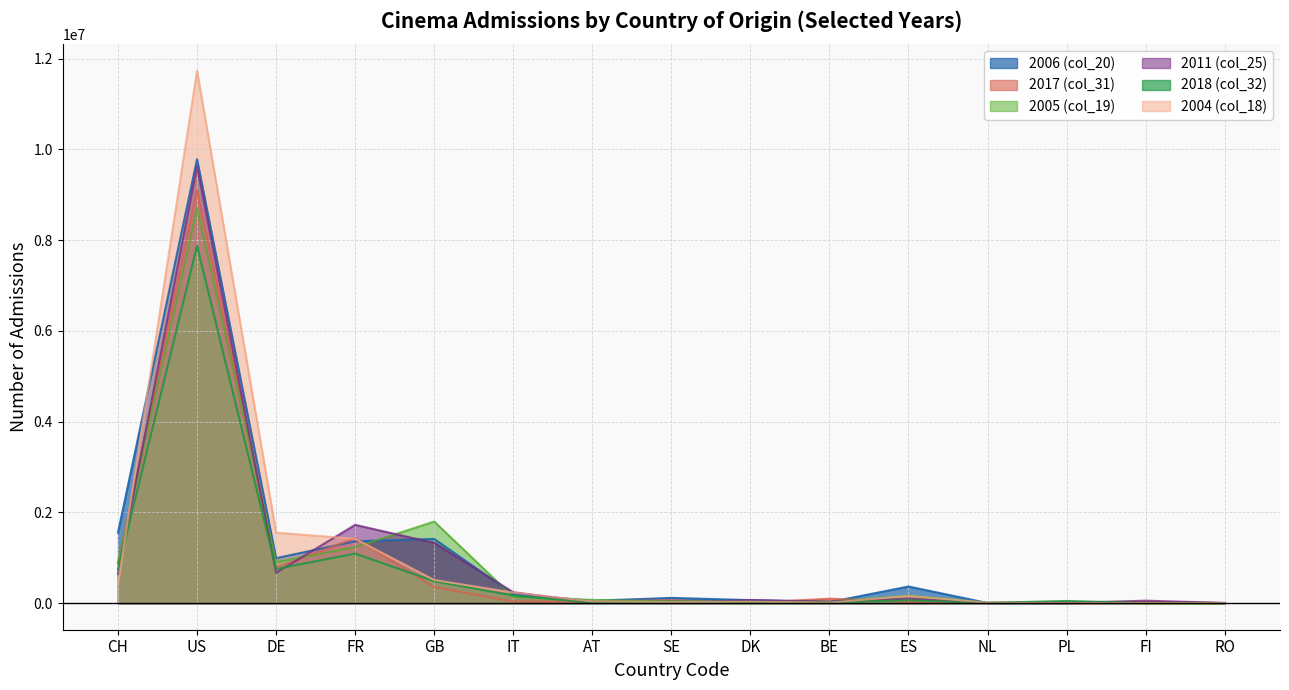

Between GB and NL, which series saw the biggest shift?

2005 (col_19)